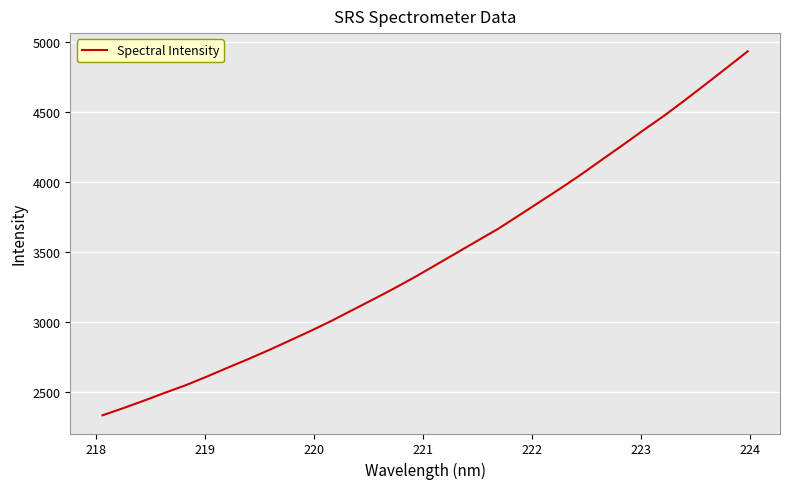

What is the minimum value shown in the chart?

2335.4